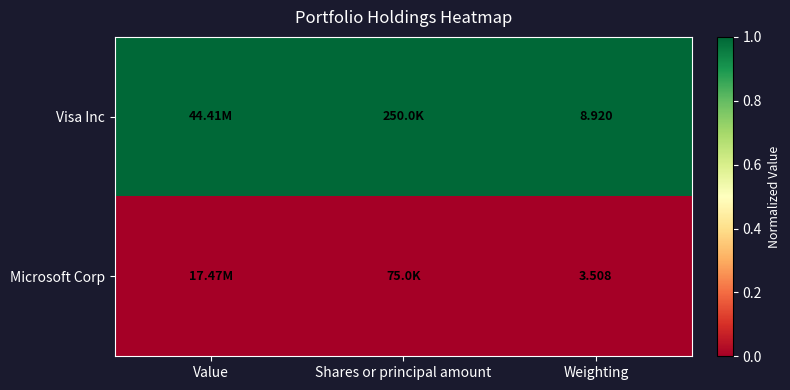

What is the average value of the Visa Inc series?

1